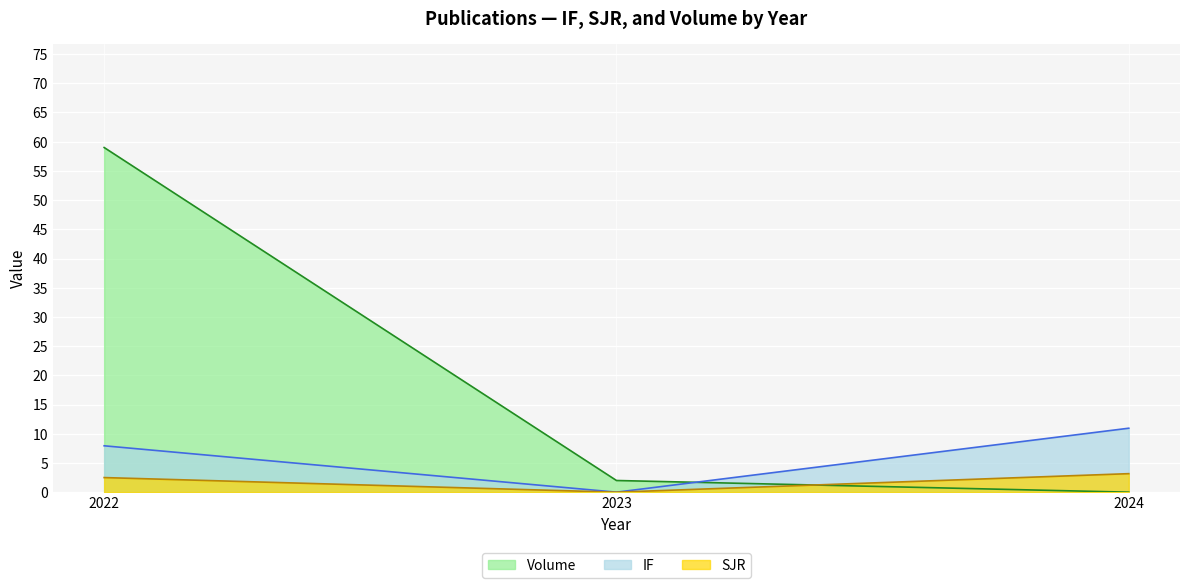

Count the number of data series in this chart.

3